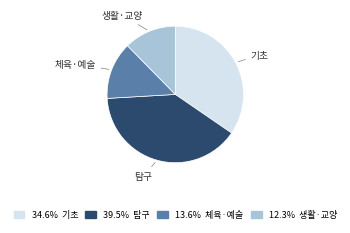

Is there any slice that represents more than half of the pie?

No